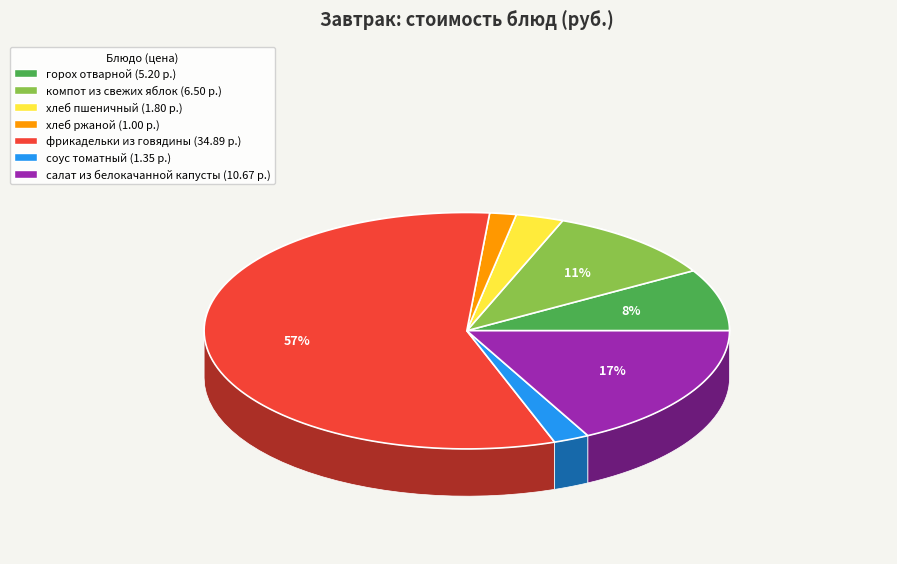

Do горох отварной and салат из белокачанной капусты together represent more than half of the pie?

No